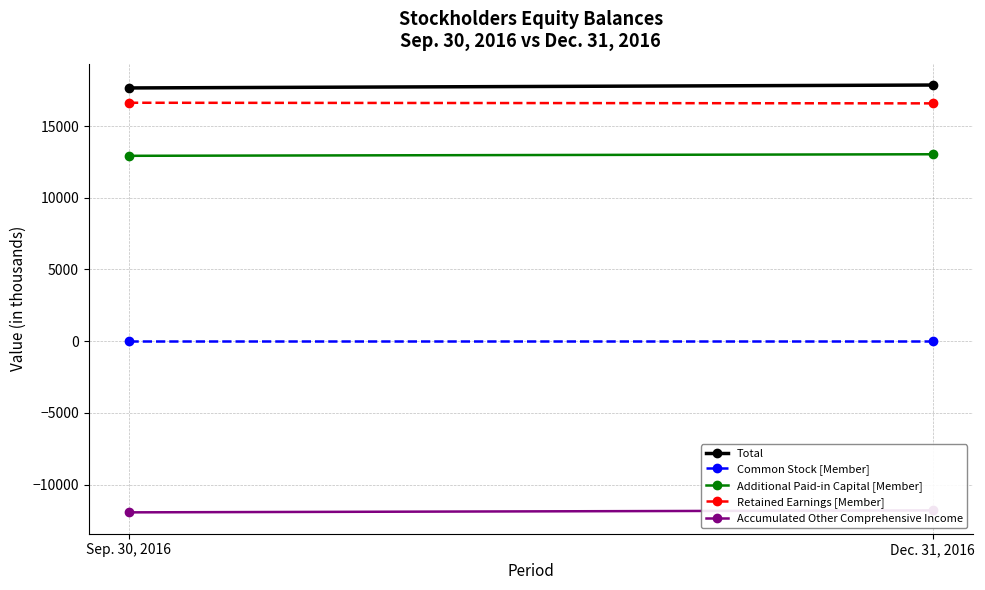

What is the difference between the highest and lowest values at Dec. 31, 2016?

29651